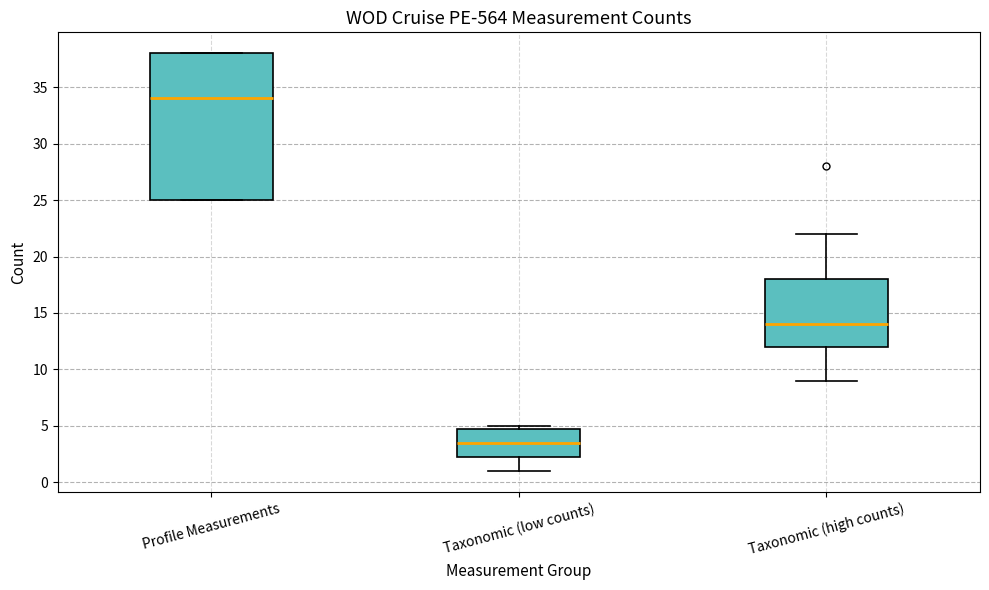

Reading left to right, read every box against the y-axis: the position of its median line, the range the box covers, and the ends of its whiskers. The values are not printed on the chart, so give them approximately, as read against the axis.

Profile Measurements: median 34.0, box 25.0 to 38.0, whiskers 25.0 to 38.0
Taxonomic (low counts): median 3.5, box 2.5 to 5.0, whiskers 1.0 to 5.0 (just above the box's upper edge)
Taxonomic (high counts): median 14.0, box 12.0 to 18.0, whiskers 9.0 to 22.0